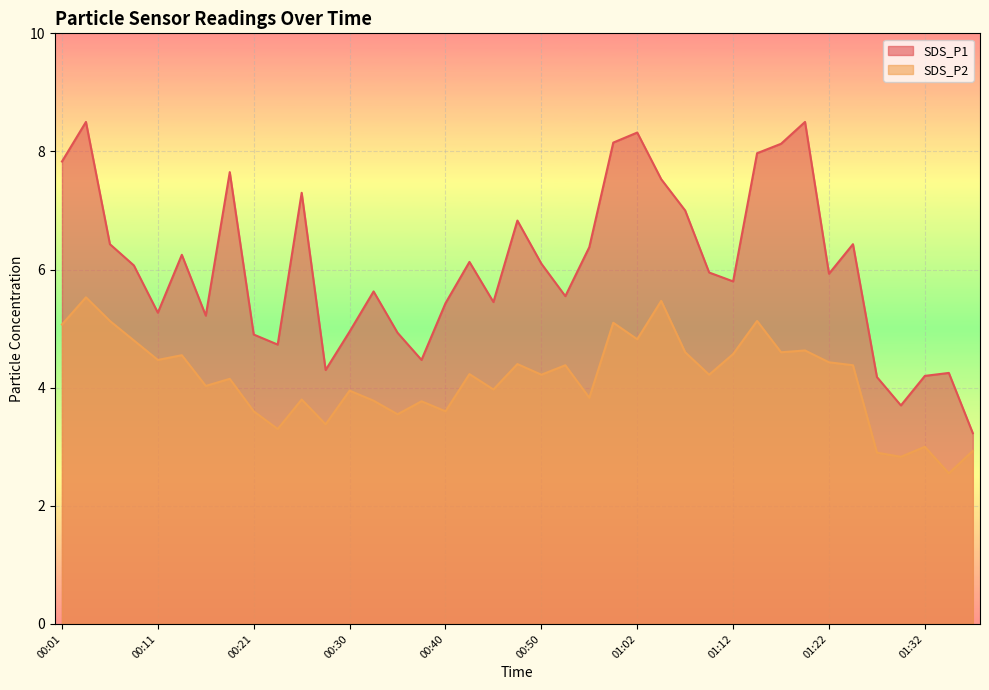

At which category does SDS_P1 reach its first local peak?

00:04